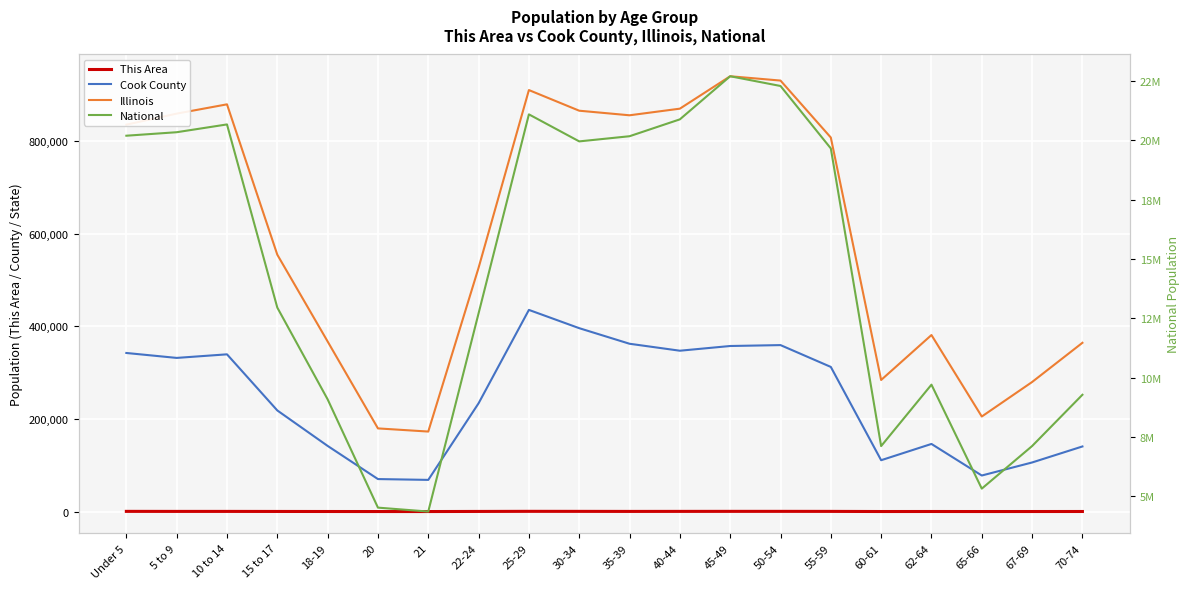

The National series shows 13957156 at 70-74. True or false?

False